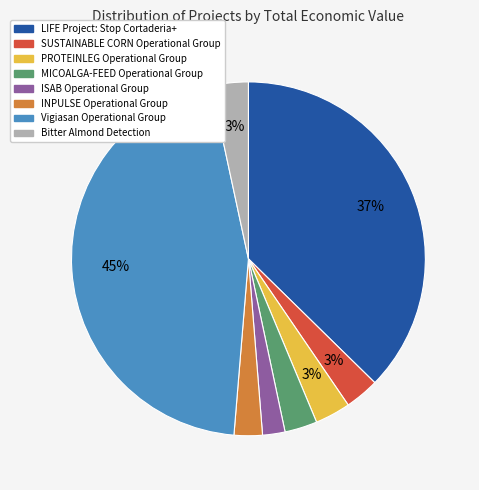

To the nearest percent, what percentage of the pie is PROTEINLEG Operational Group?

3%